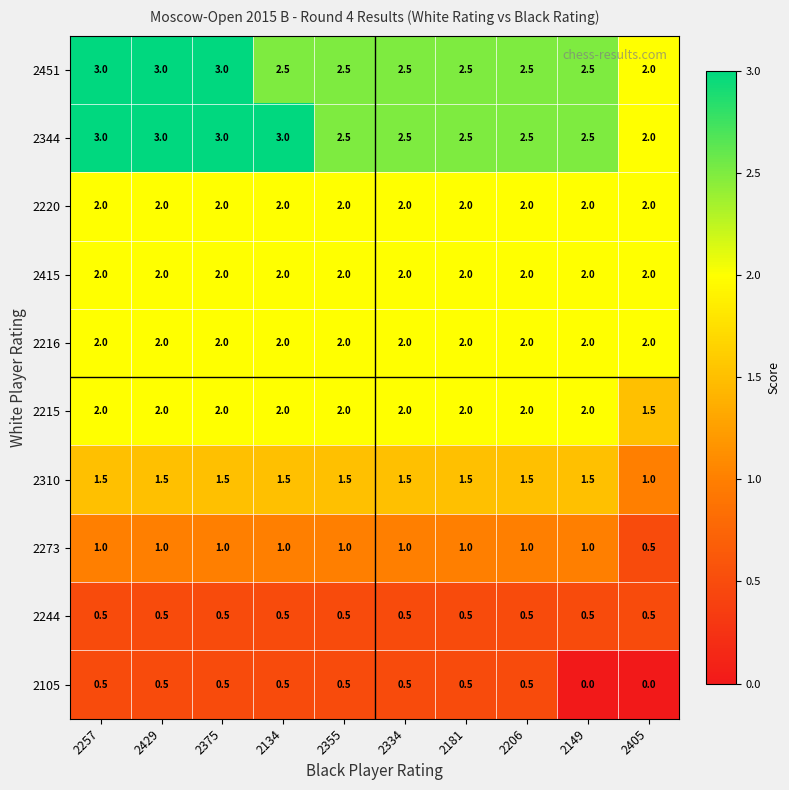

What is the highest value of the 2310 series?

1.5